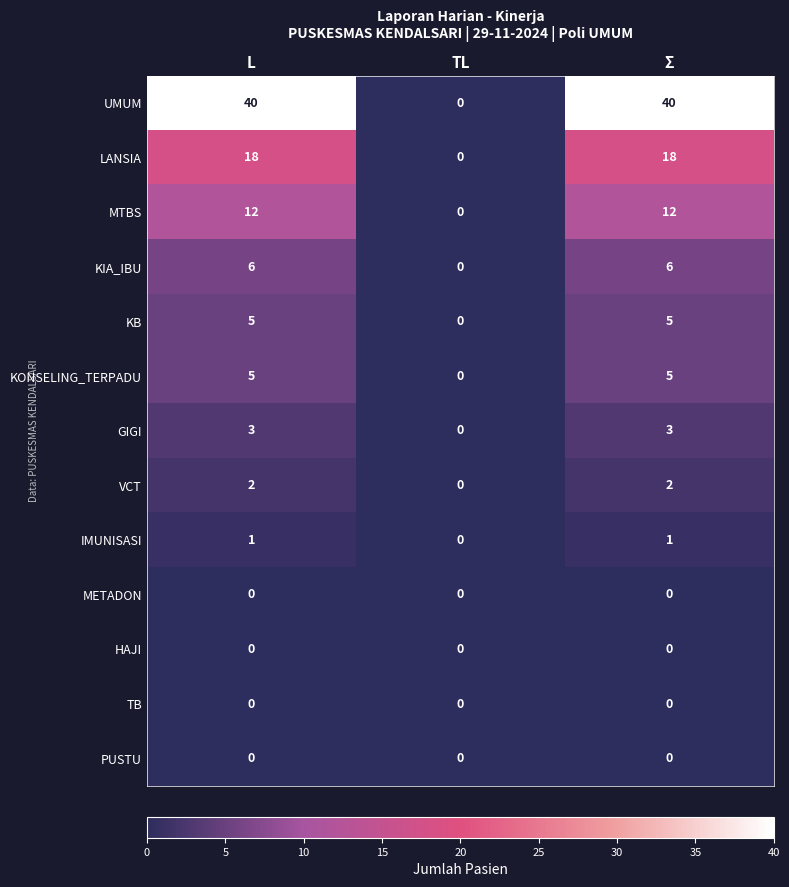

The value of IMUNISASI at TL is 0. True or false?

True